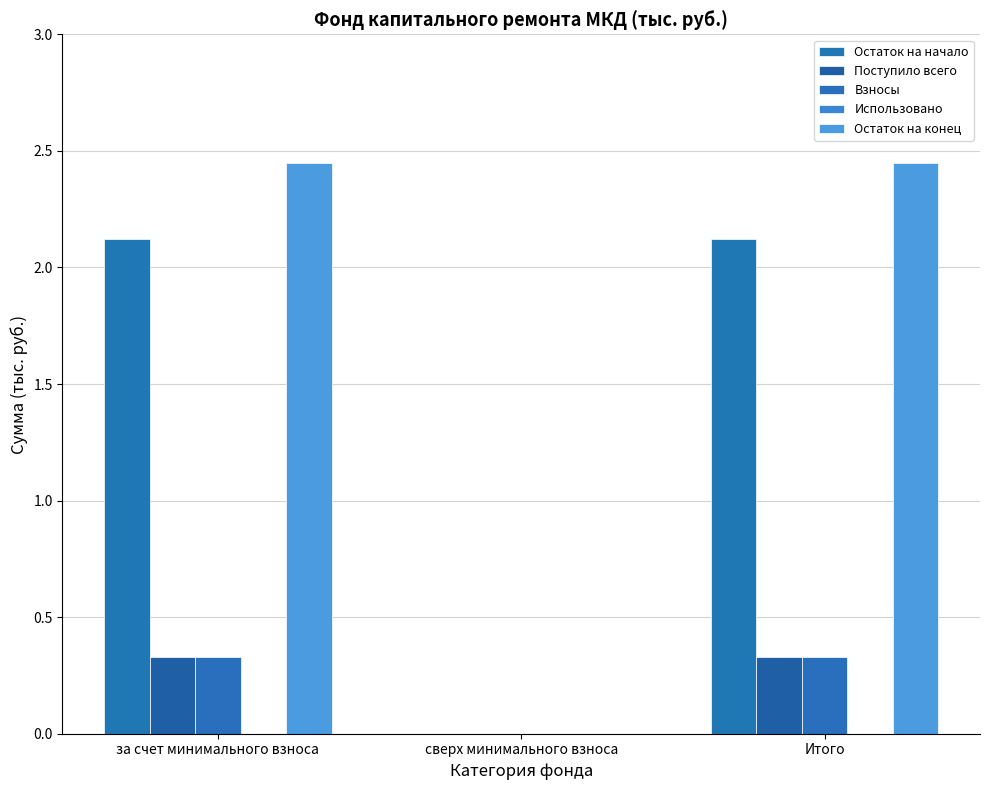

Which category has the highest value in the Взносы series?

за счет минимального взноса